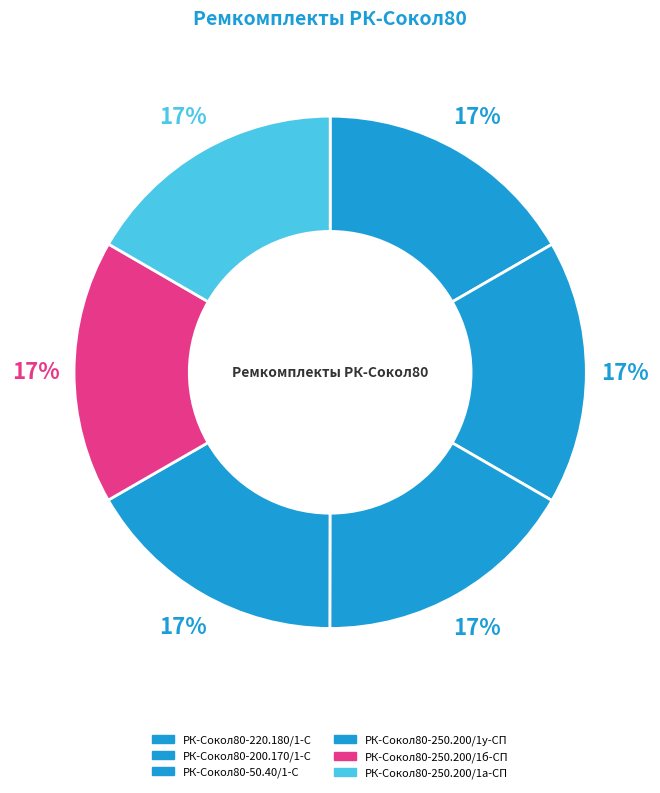

To the nearest percent, what portion does РК-Сокол80-220.180/1-С represent?

17%